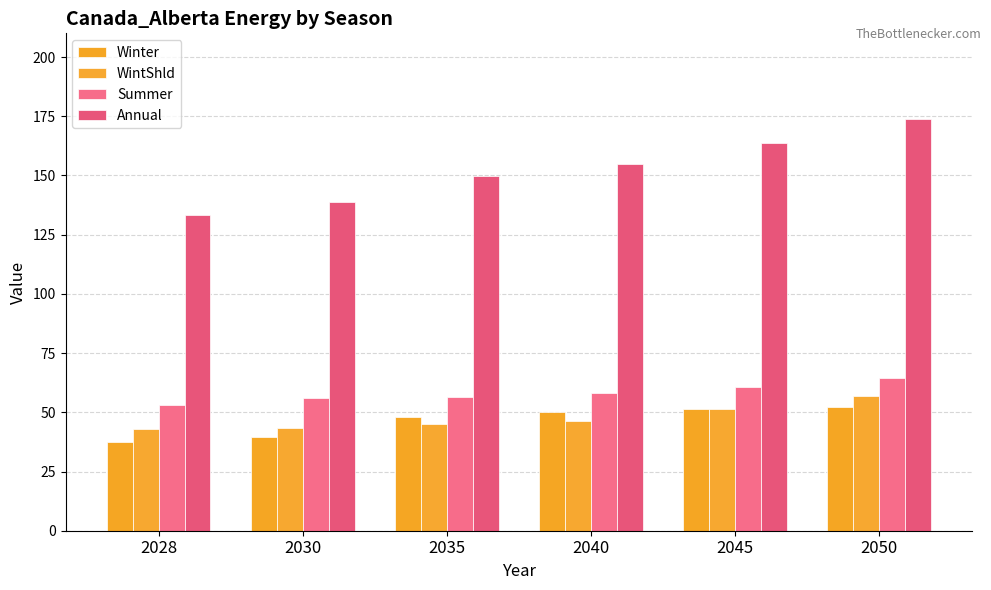

What is the value of the Summer bar at the 3rd from the left?

56.6